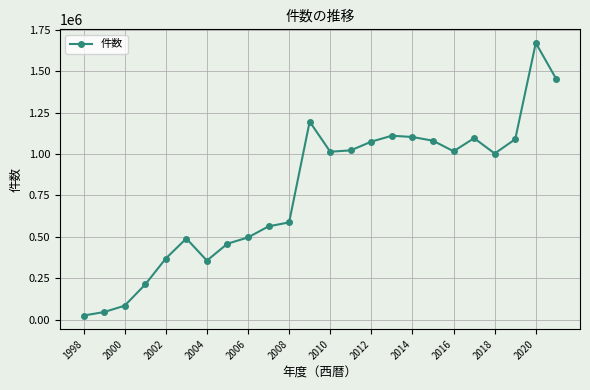

What is the average value?

775874